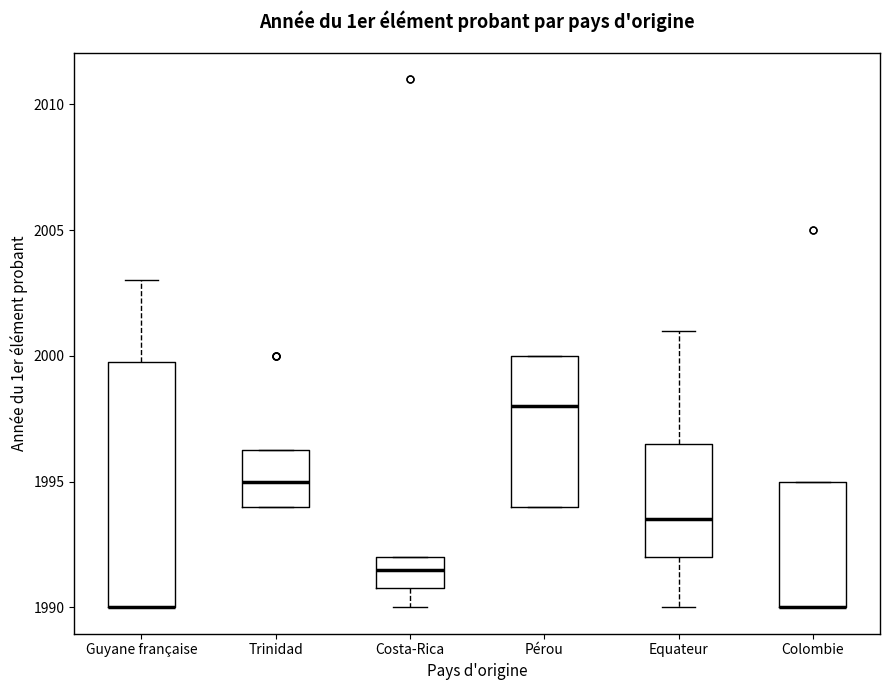

Reading left to right, transcribe this box plot: for each box, give where its median line is, the range the box spans, and where its two whiskers end, as read against the y-axis. The values are not printed on the chart, so give them approximately, as read against the axis.

Guyane française: median 1990.0 (drawn on the box's lower edge), box 1990.0 to 2000.0, whiskers 1990.0 to 2003.0
Trinidad: median 1995.0, box 1994.0 to 1996.5, whiskers 1994.0 to 1996.5
Costa-Rica: median 1991.5, box 1991.0 to 1992.0, whiskers 1990.0 to 1992.0
Pérou: median 1998.0, box 1994.0 to 2000.0, whiskers 1994.0 to 2000.0
Equateur: median 1993.5, box 1992.0 to 1996.5, whiskers 1990.0 to 2001.0
Colombie: median 1990.0 (drawn on the box's lower edge), box 1990.0 to 1995.0, whiskers 1990.0 to 1995.0